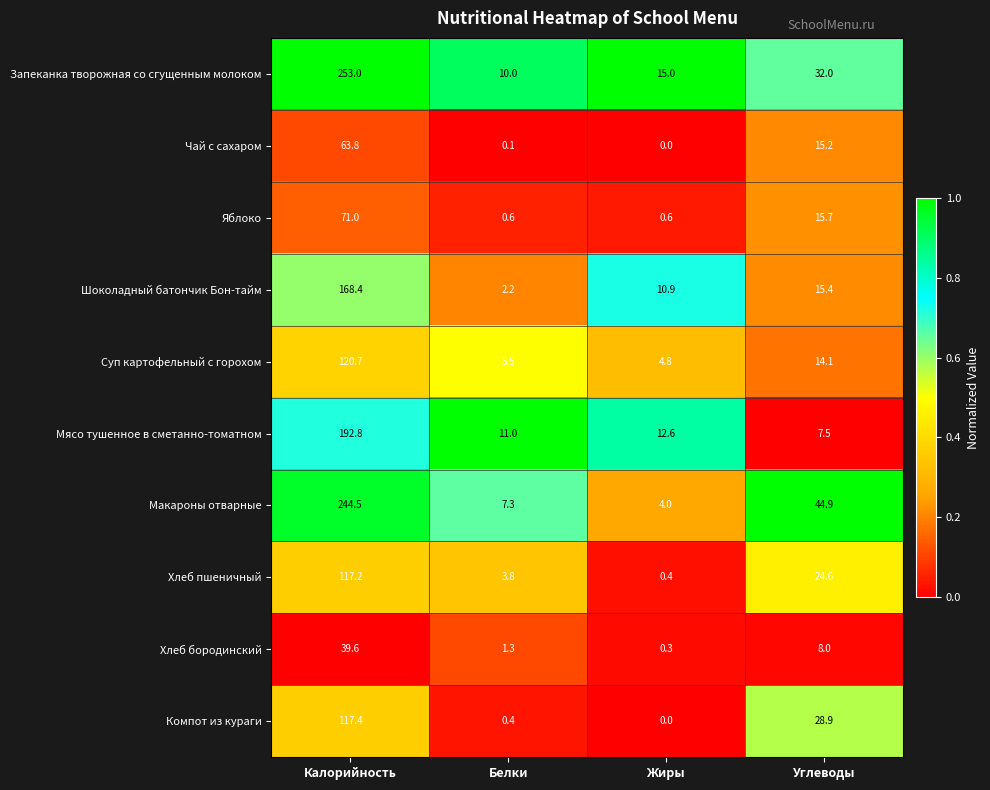

The value of Чай с сахаром at Белки is 0.1. True or false?

True